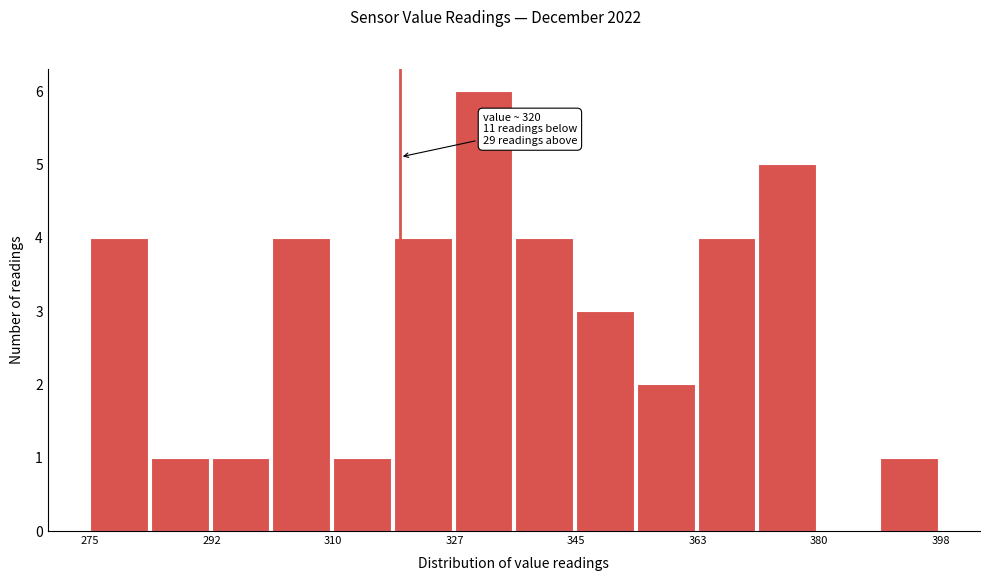

Over which range of the x-axis is the bar tallest?

328 to 336